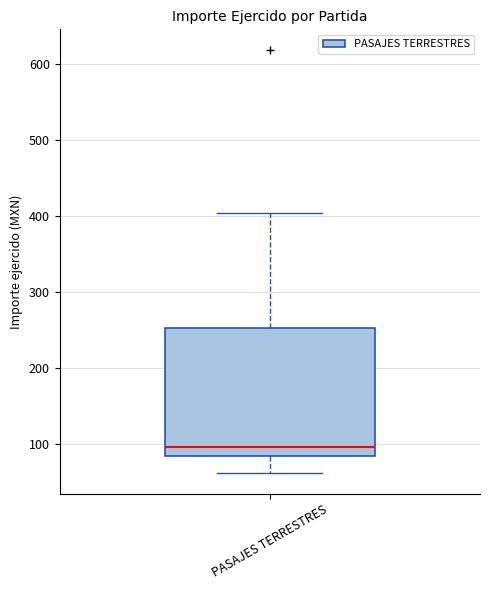

Transcribe this box plot: give where the median line is, the range the box spans, and where the two whiskers end, as read against the y-axis. The values are not printed on the chart, so give them approximately, as read against the axis.

median 100, box 80 to 250, whiskers 60 to 400